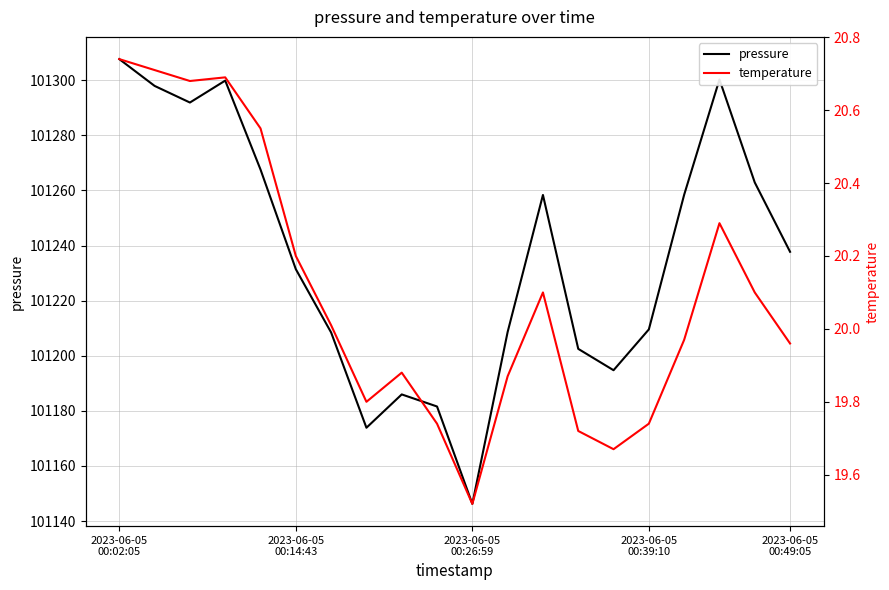

What are all the series names shown in the legend?

pressure, temperature